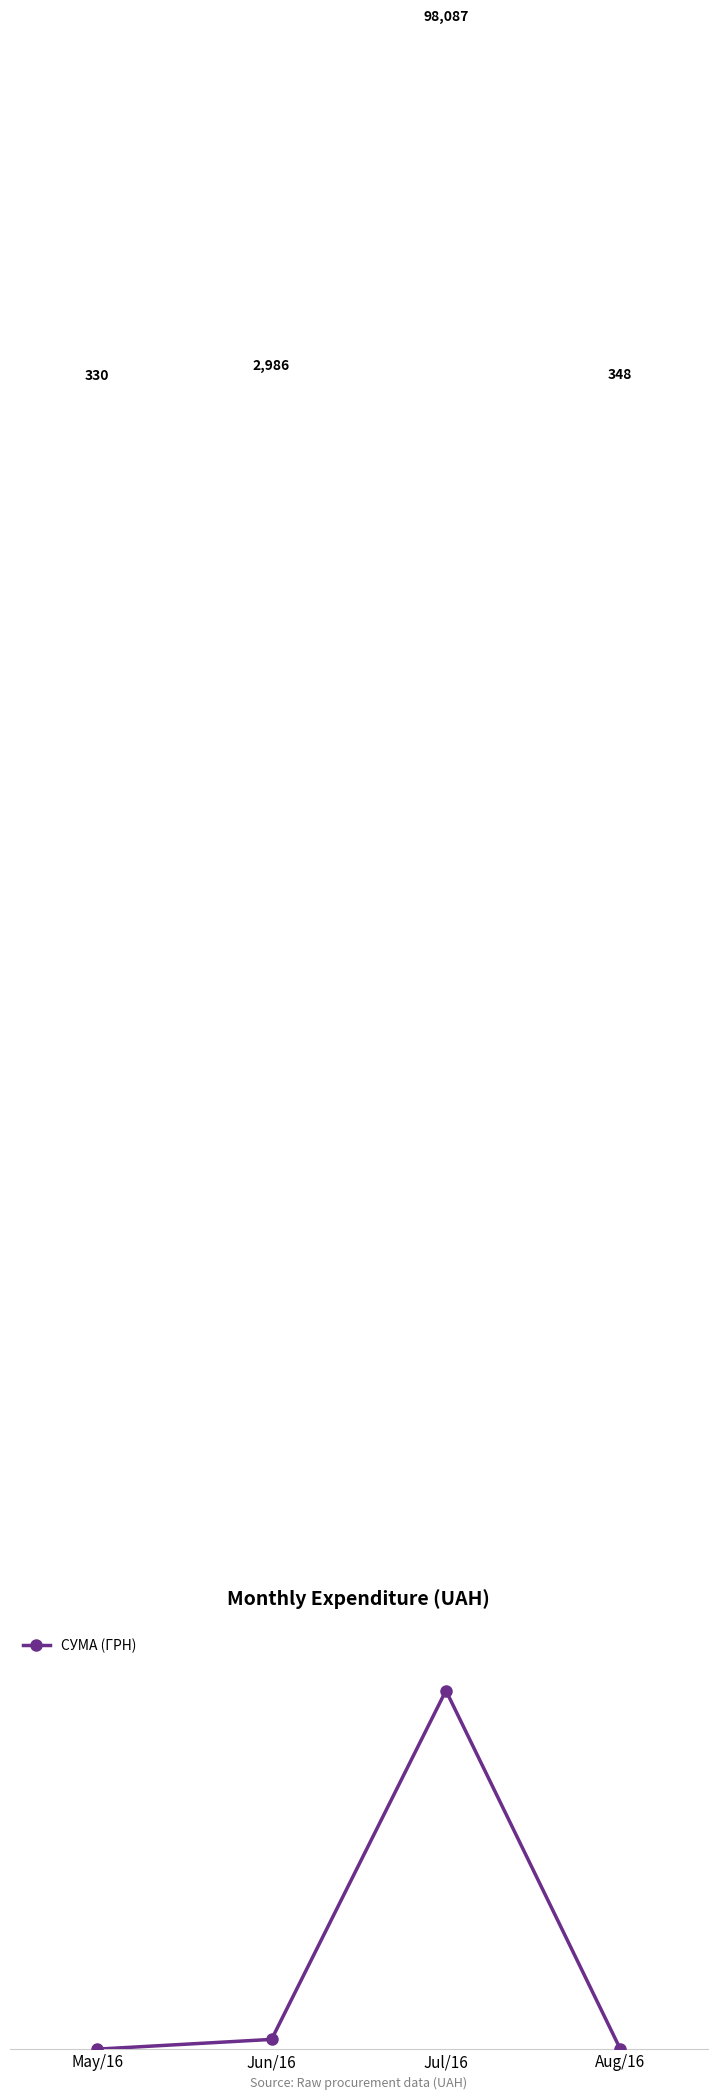

What is the approximate value at Aug/16?

348.2